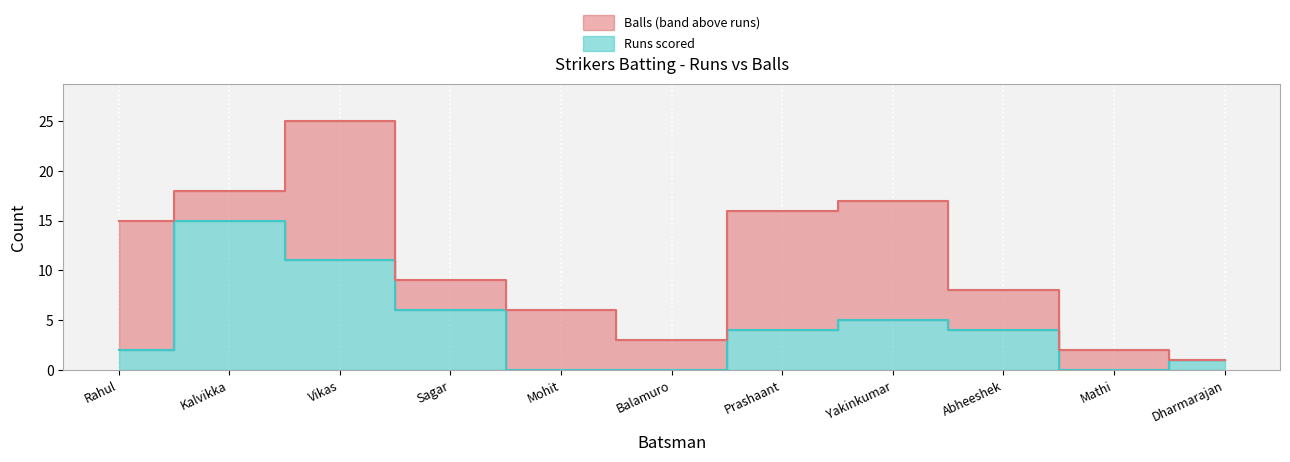

What is the value of the Runs point at the 8th from the left?

5